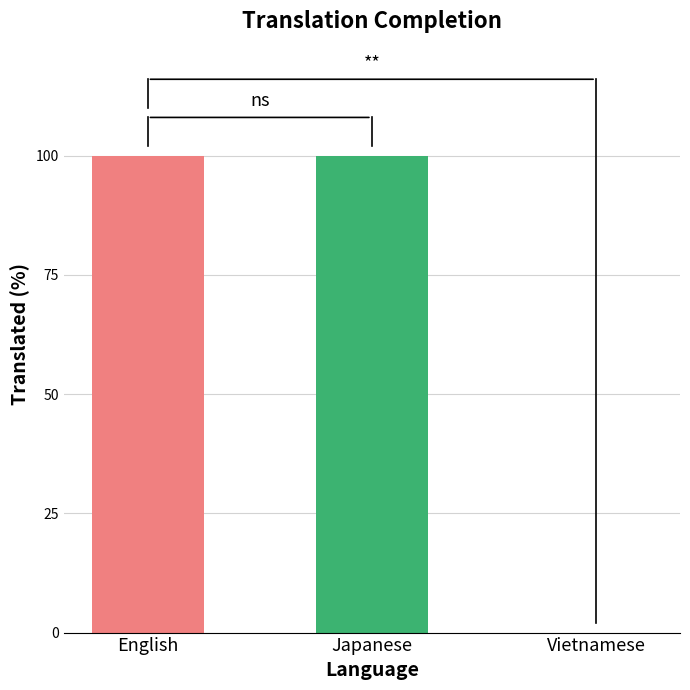

How many positive values are there?

2